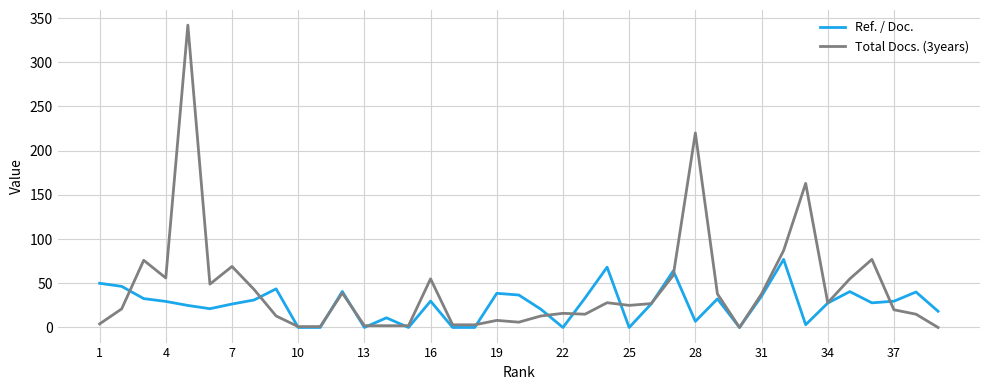

Which series has the largest total across all categories?

Total Docs. (3years)